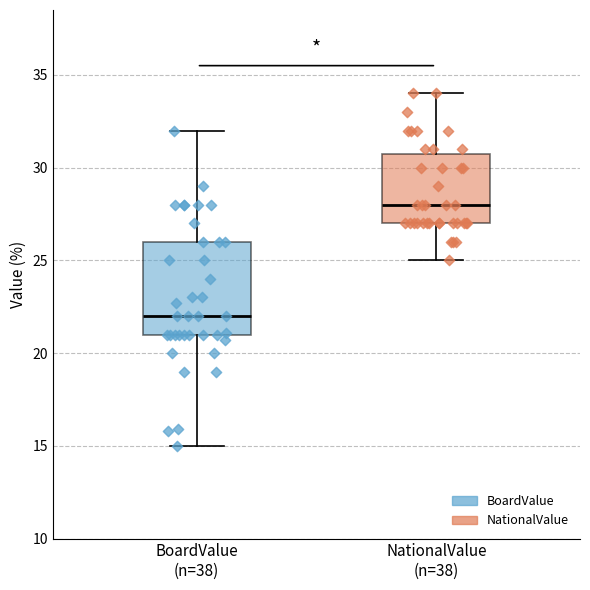

Reading left to right, read every box against the y-axis: the position of its median line, the range the box covers, and the ends of its whiskers. The values are not printed on the chart, so give them approximately, as read against the axis.

BoardValue (n=38): median 22, box 21 to 26, whiskers 15 to 32
NationalValue (n=38): median 28, box 27 to 31, whiskers 25 to 34